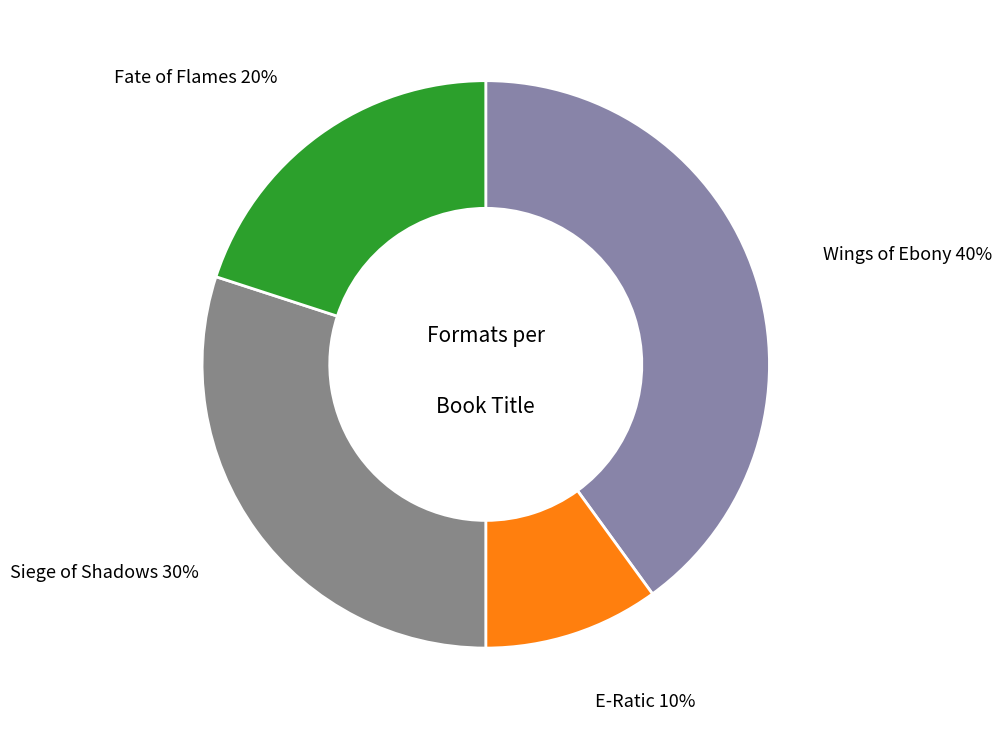

How many slices are in this pie chart?

4